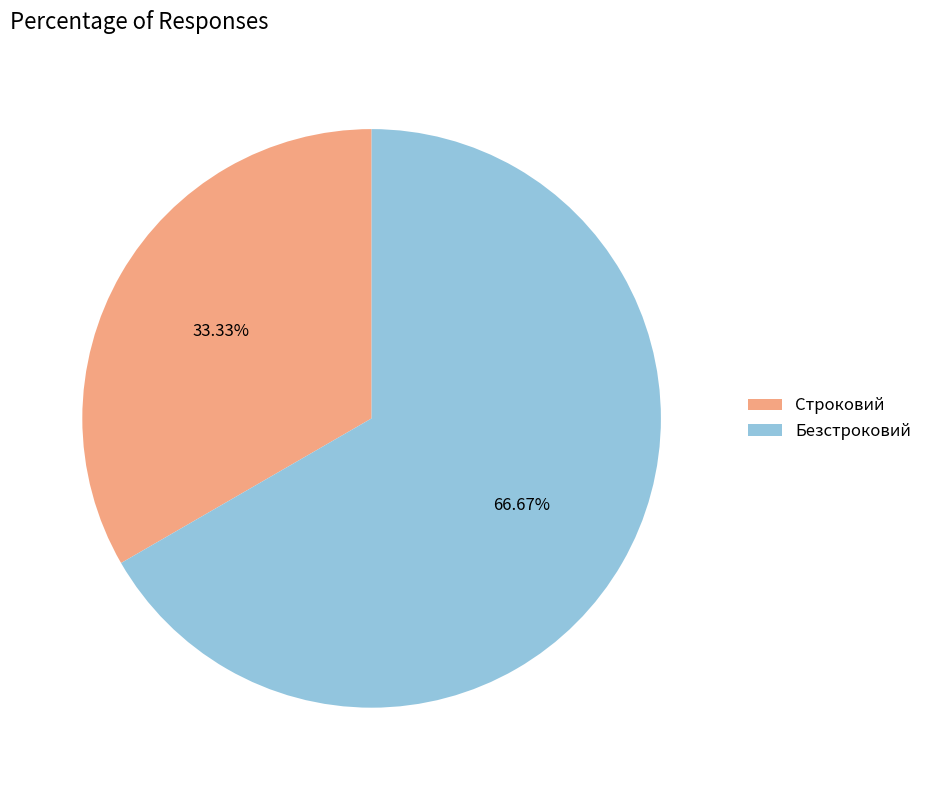

Is the sum of Строковий and Безстроковий greater than half?

Yes